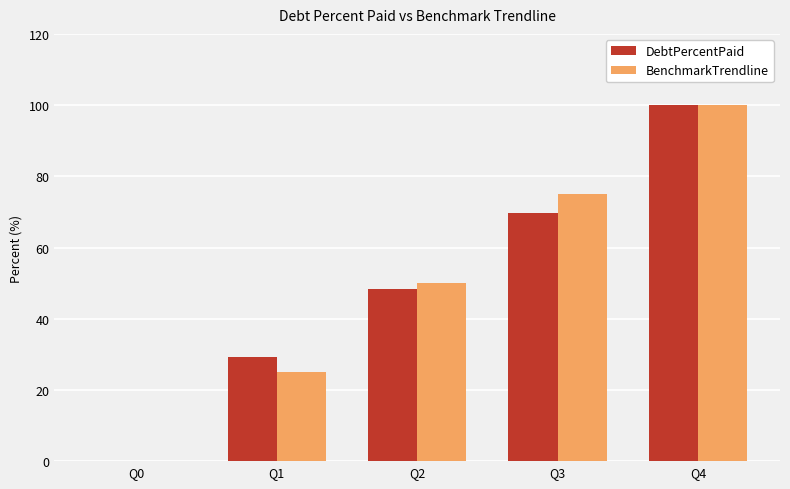

Reading left to right, what are all the values shown in this chart?

DebtPercentPaid: Q0=0.0	Q1=29.2	Q2=48.4	Q3=69.8	Q4=100.0
BenchmarkTrendline: Q0=0.0	Q1=25.0	Q2=50.0	Q3=75.0	Q4=100.0